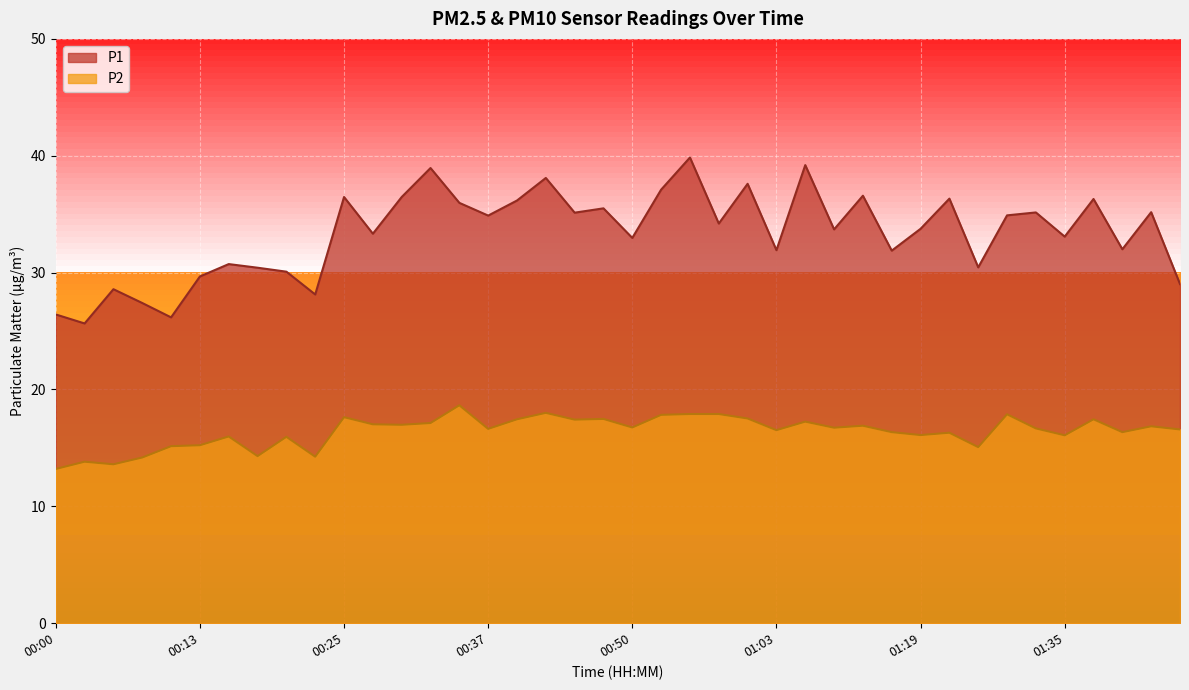

How many values in the P1 series exceed 34?

20